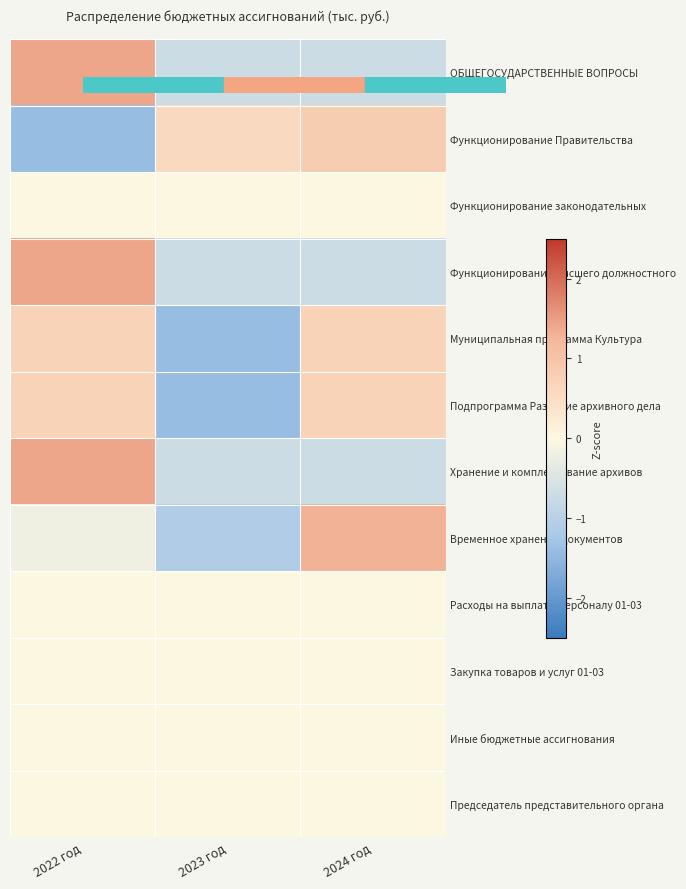

What is the total value across all series at 2024 год?

1.4